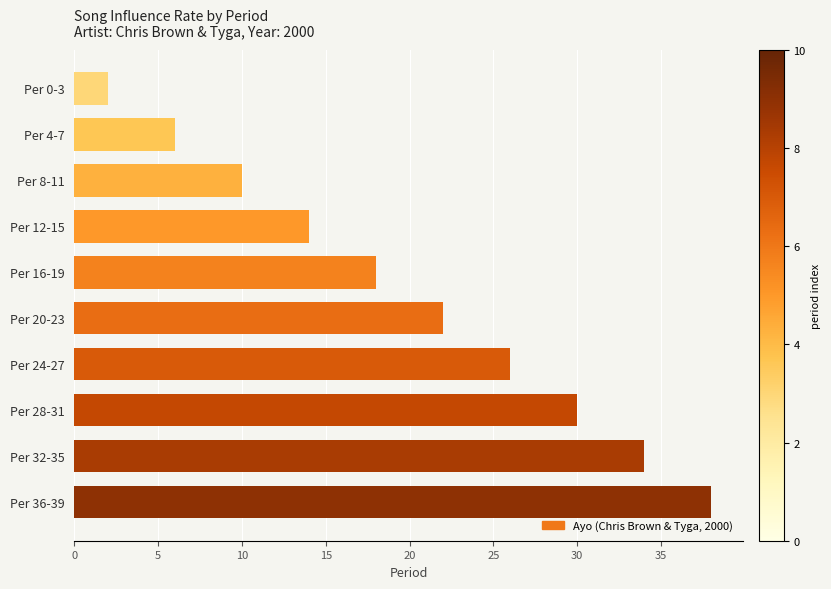

At which category does the chart reach its peak across all series?

Per 36-39